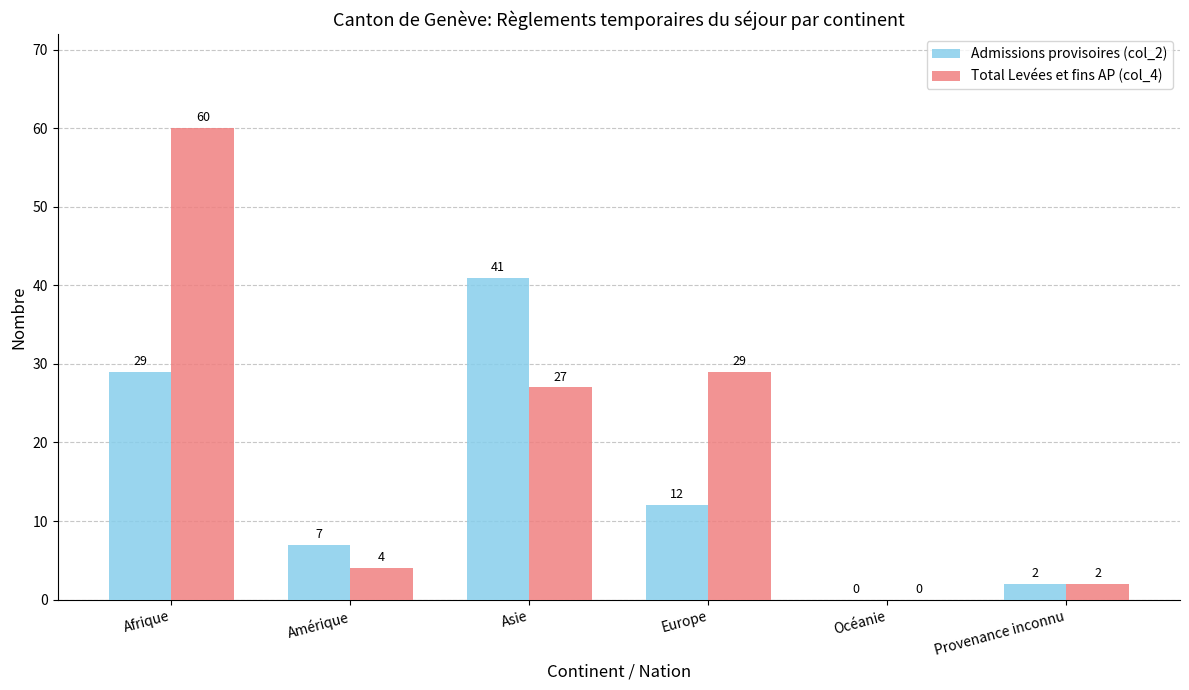

At which label does Total Levées et fins AP (col_4) reach its peak?

Afrique